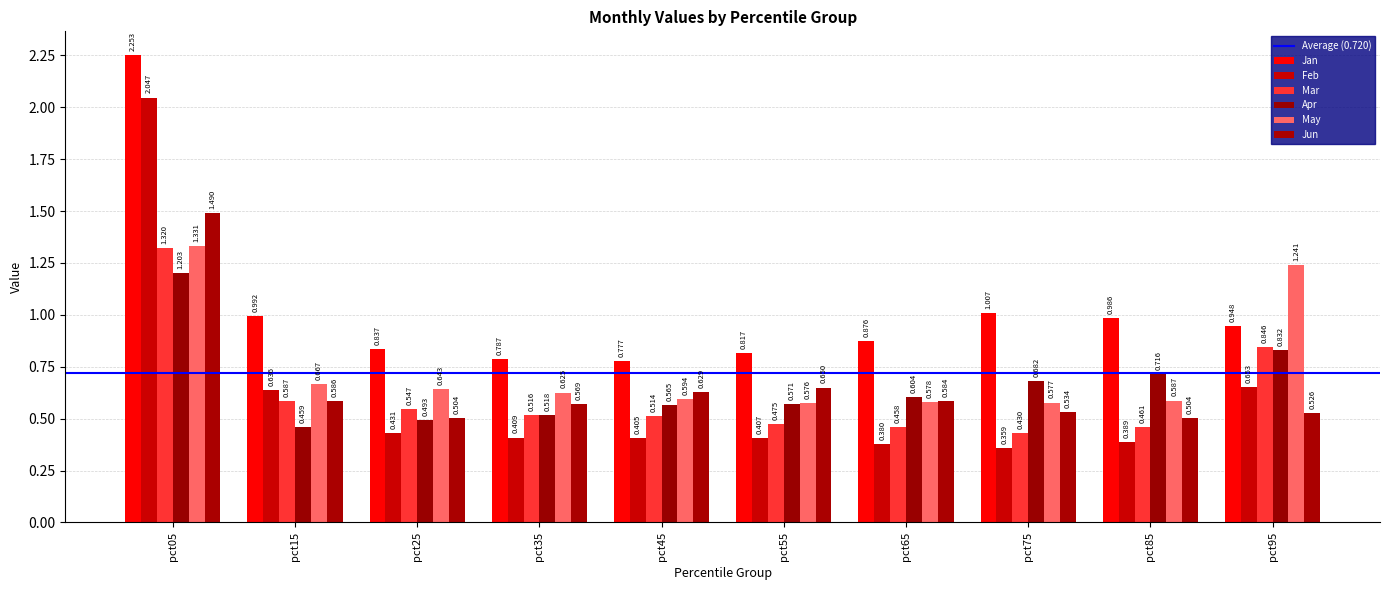

What is the difference between the maximum and minimum values in the May series?

0.8